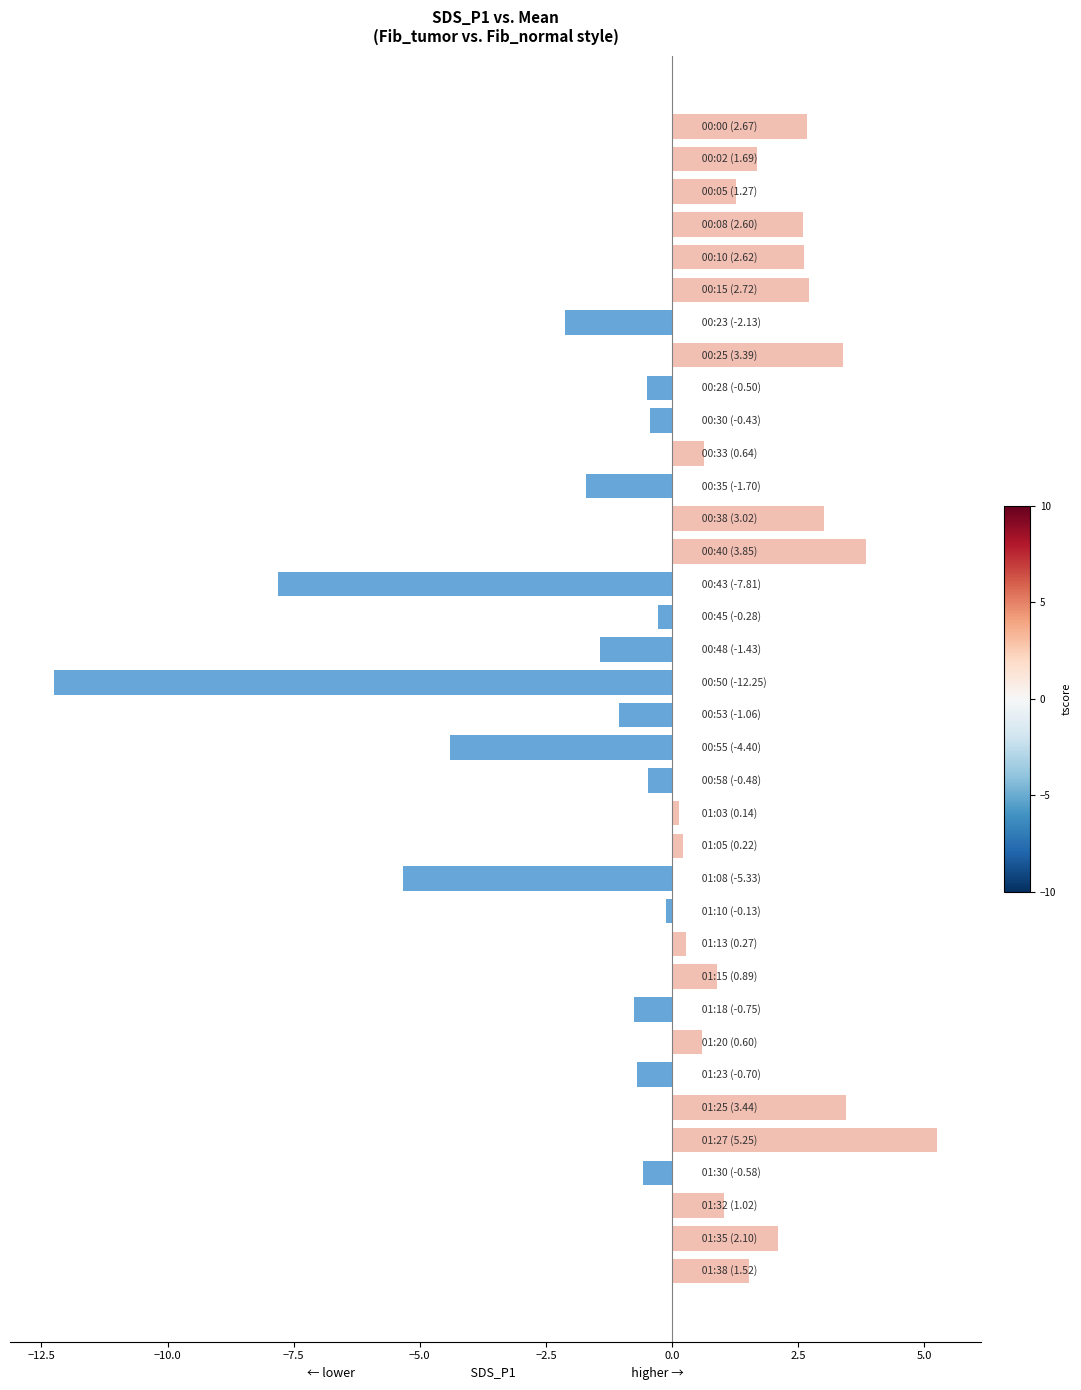

What is the greatest value displayed?

5.3